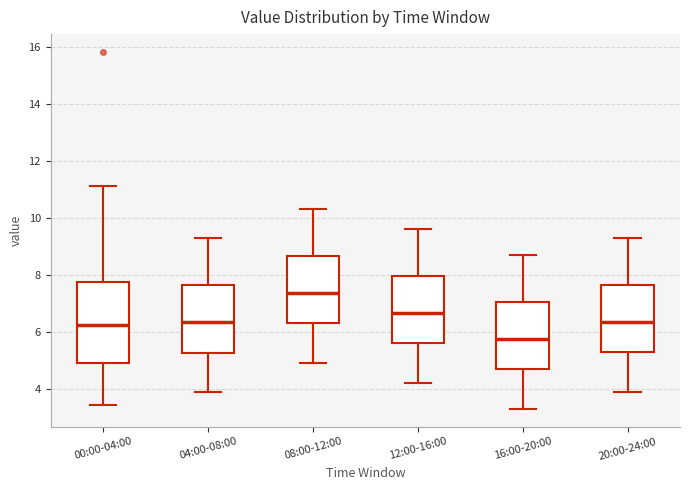

Where does the lower whisker of the box for 00:00-04:00 end on the y-axis? The values are not printed on the chart, so give them approximately, as read against the axis.

3.4